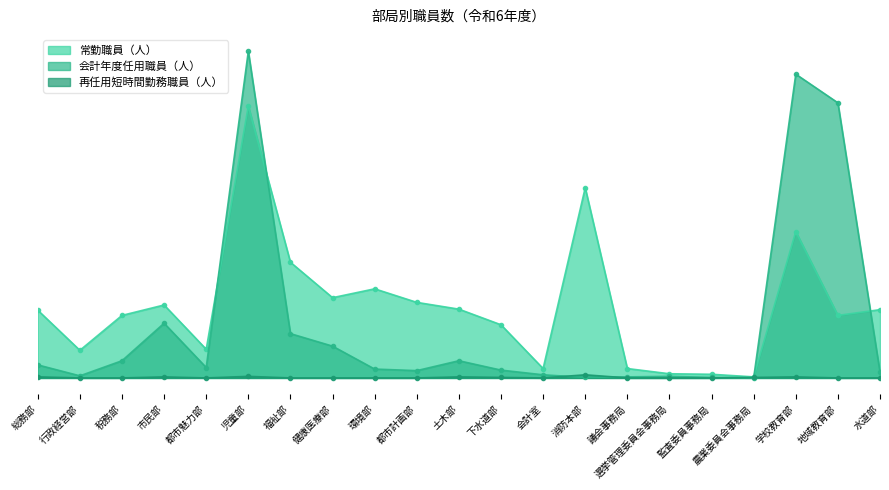

What is the value of the 会計年度任用職員（人） point at the 5th from the left?

20